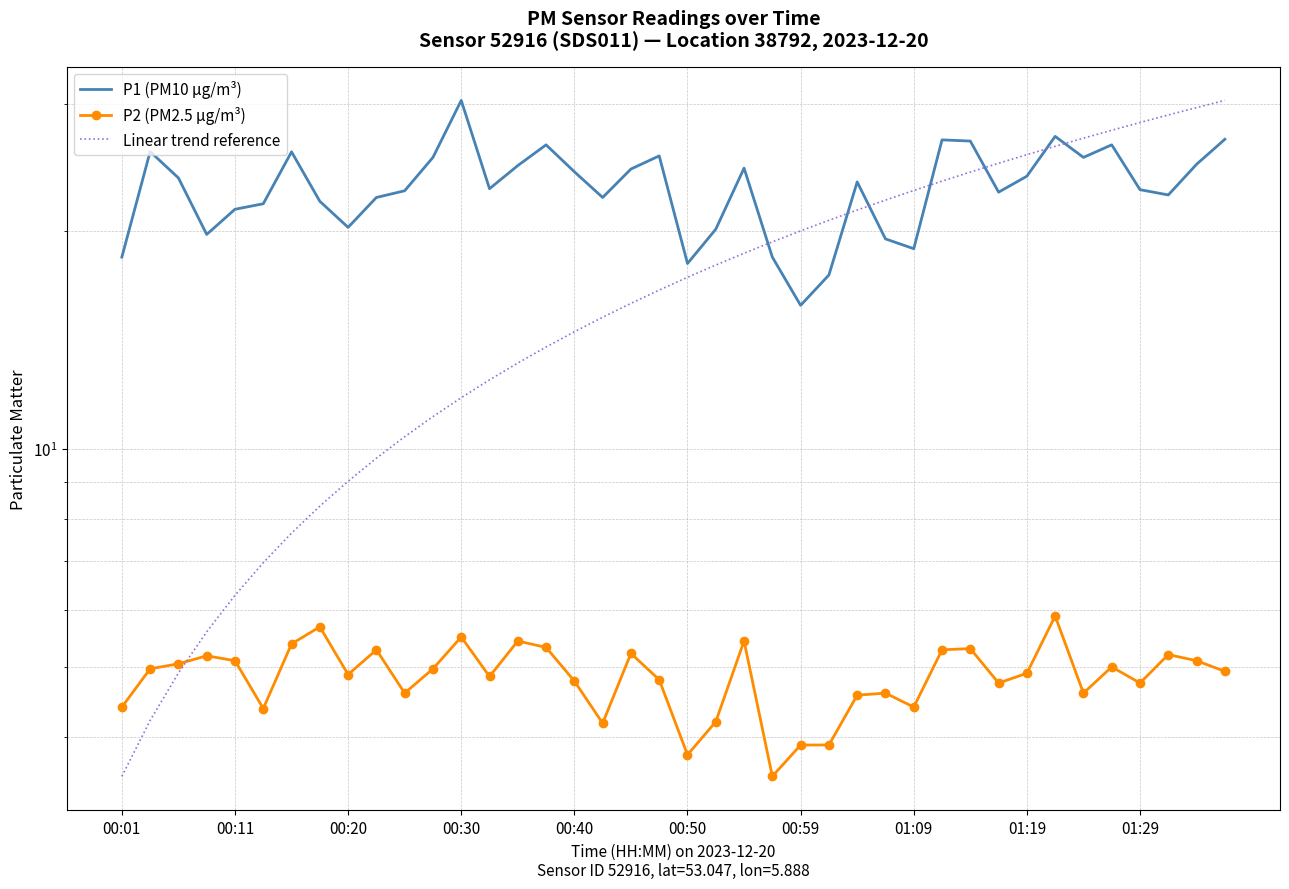

True or false: P1 (PM10 µg/m³) has more than 1 interior local peaks.

True